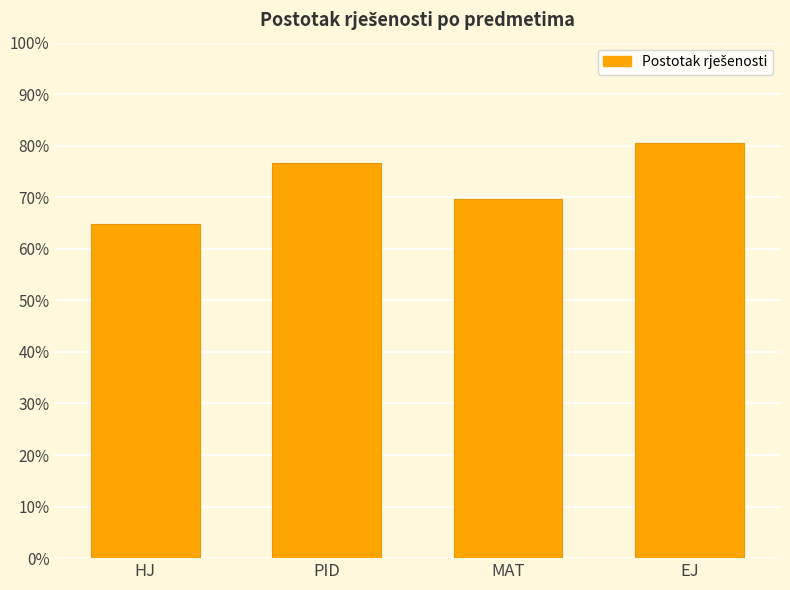

Which label corresponds to the largest value in the chart?

EJ